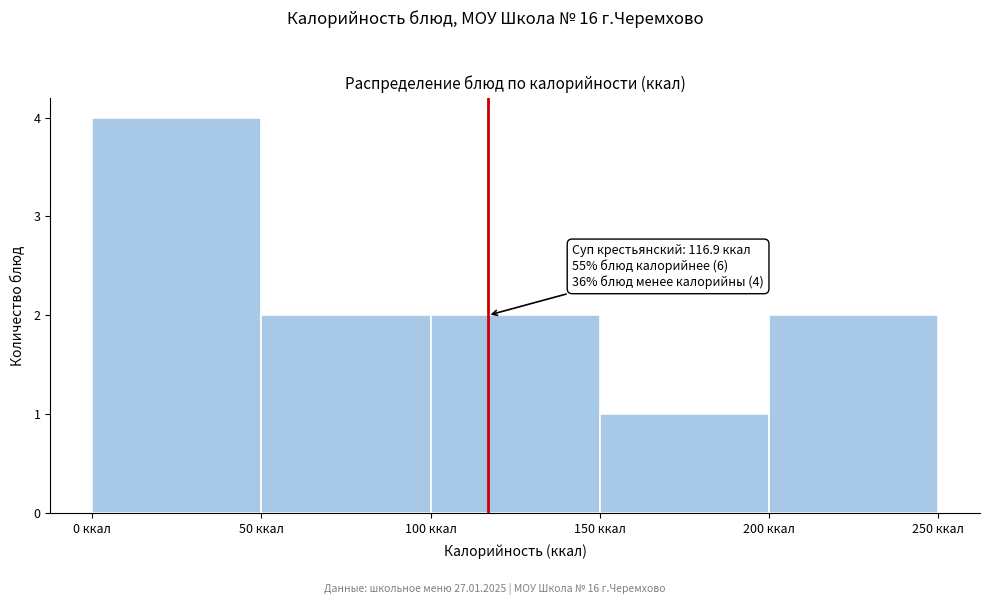

Which range on the x-axis has the tallest bar?

0 to 50